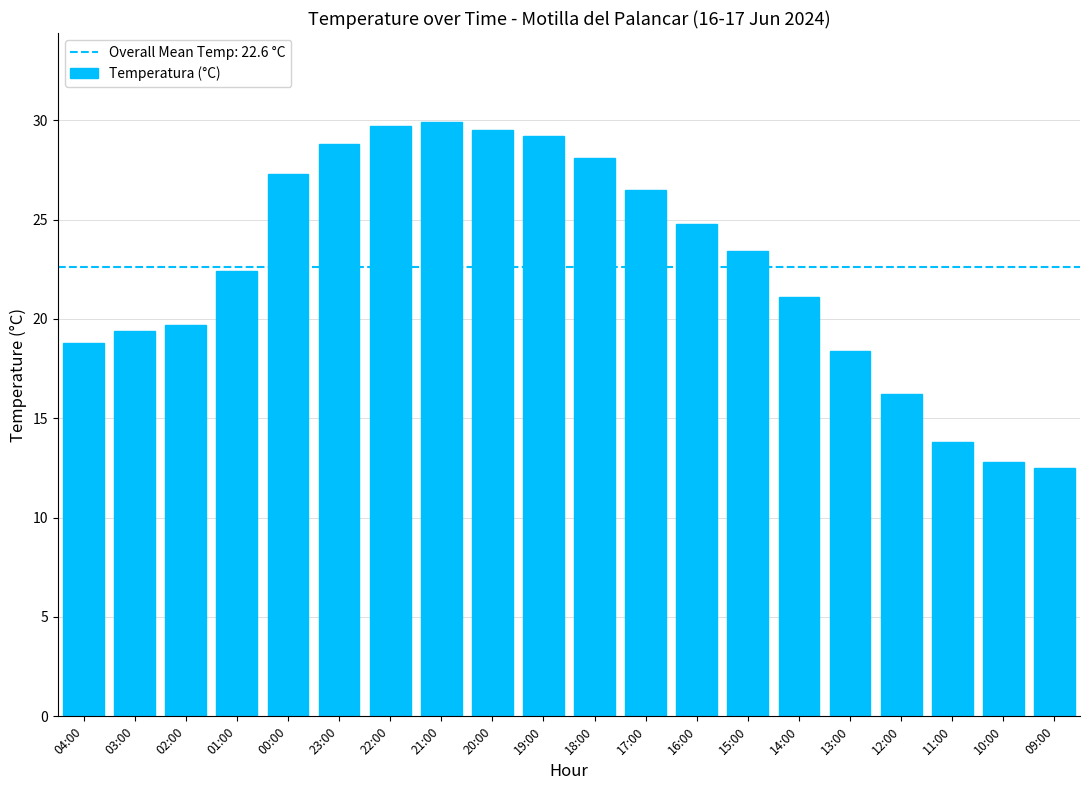

How many values are below 23?

10